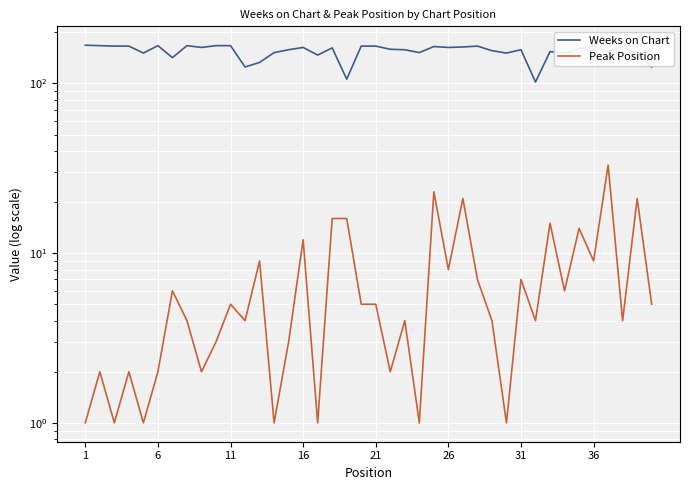

Which series has the largest total across all categories?

Weeks on Chart